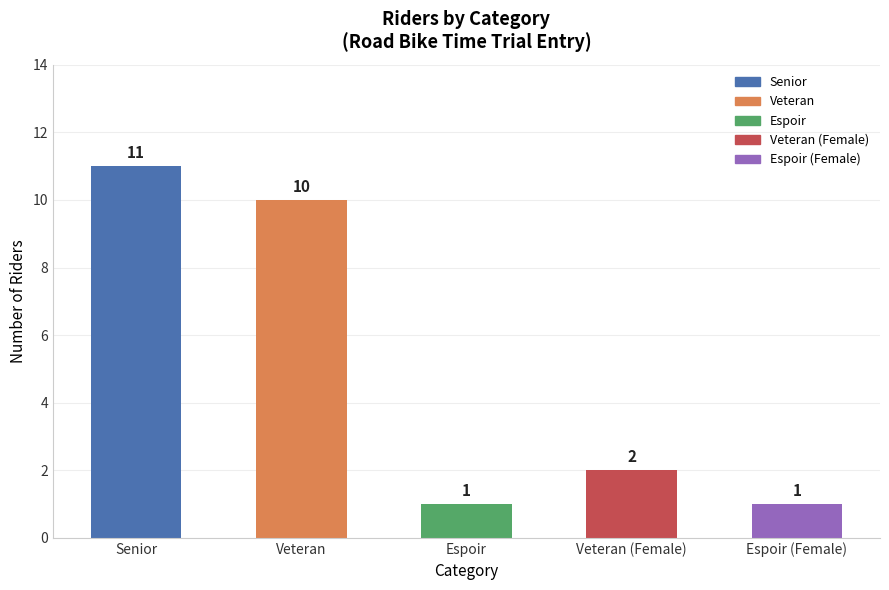

What value does the data have at Espoir?

1